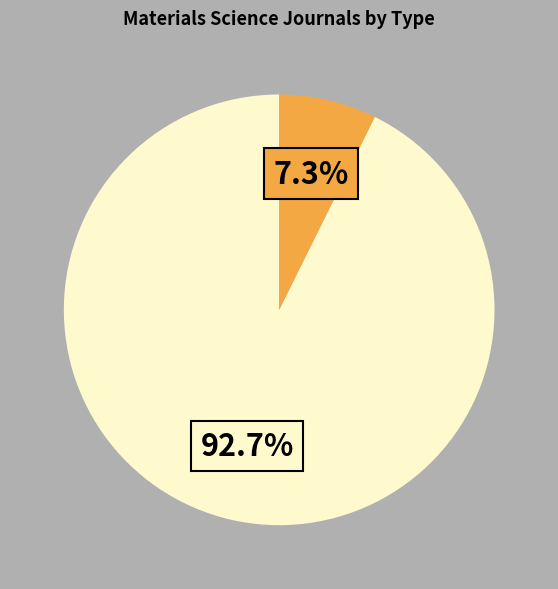

To the nearest percent, what is the difference between the largest and smallest slice percentages?

85%